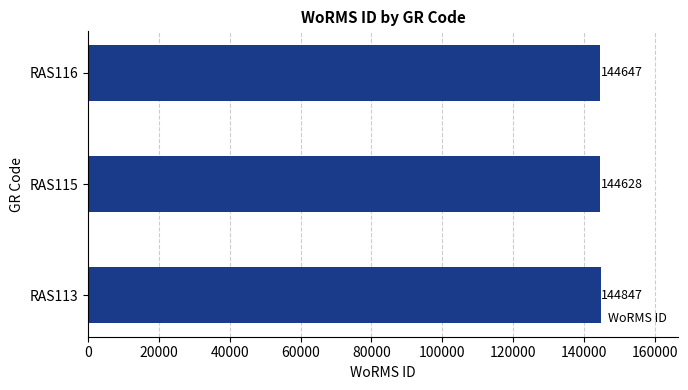

Count the number of data series in this chart.

1